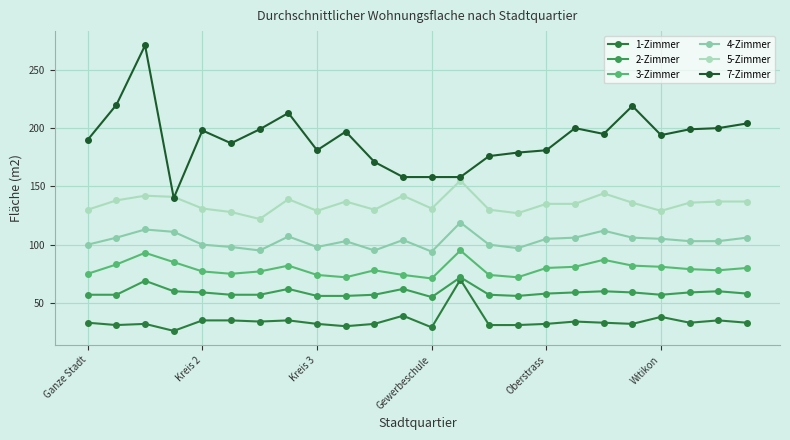

What is the minimum value shown in the chart?

26